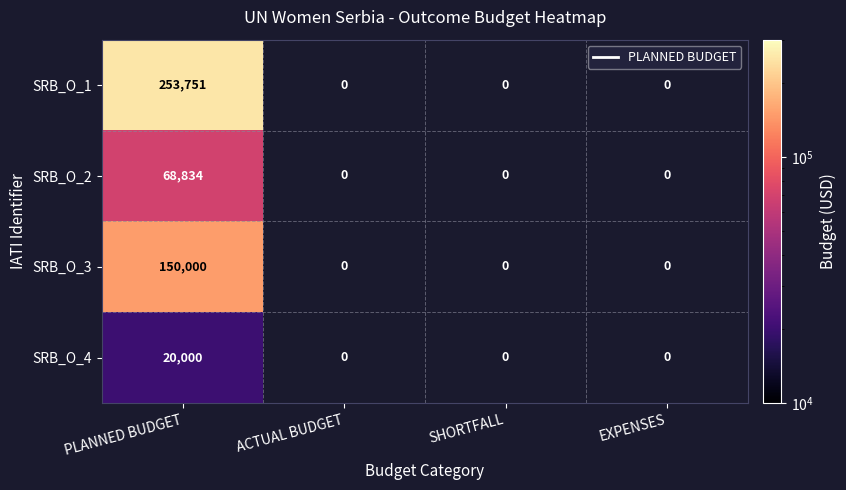

What is the total value across all series at PLANNED BUDGET?

492585